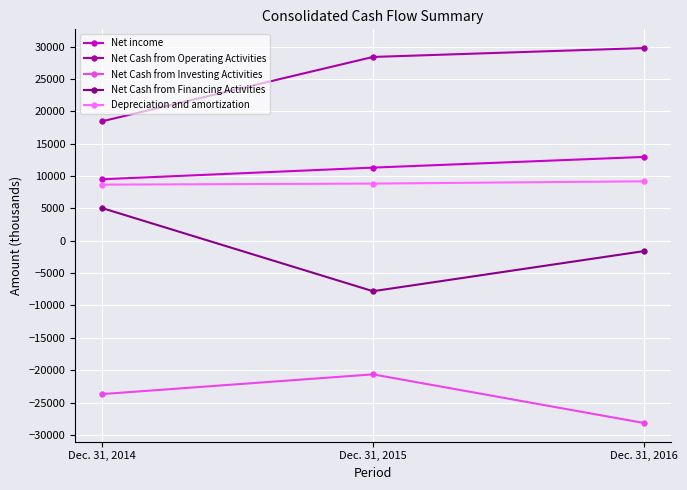

Count the number of categories in the chart.

3